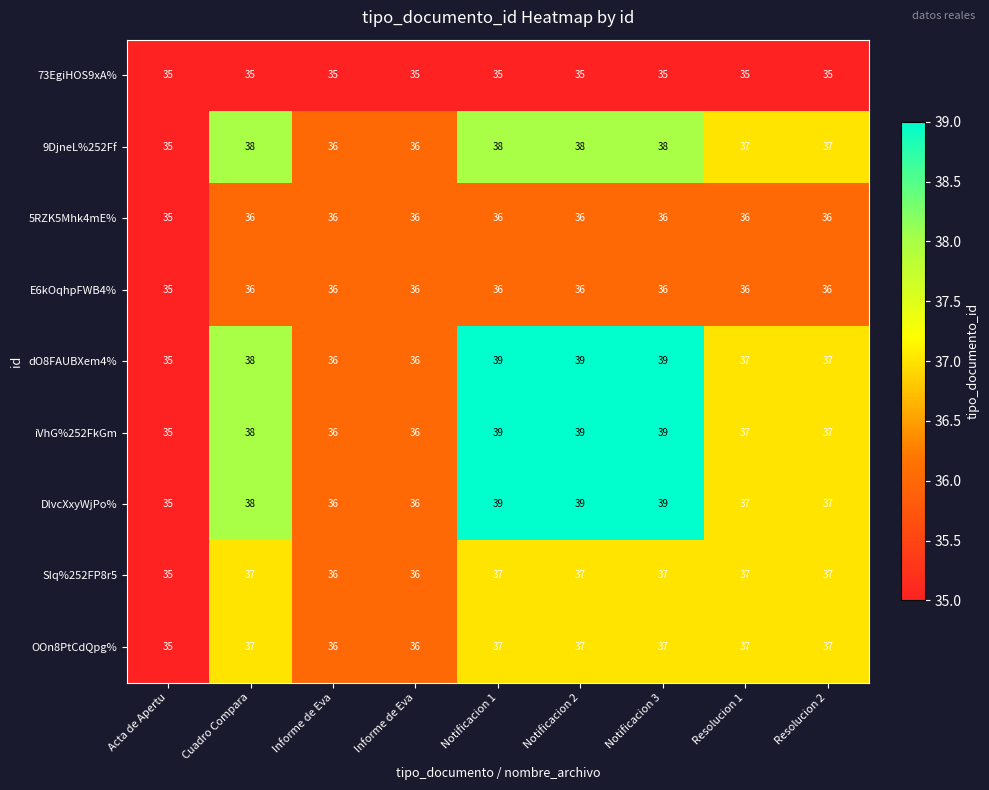

List the series in order of their peak value, lowest first.

73EgiHOS9xA%, 5RZK5Mhk4mE%, E6kOqhpFWB4%, SIq%252FP8r5, OOn8PtCdQpg%, 9DjneL%252Ff, dO8FAUBXem4%, iVhG%252FkGm, DlvcXxyWjPo%